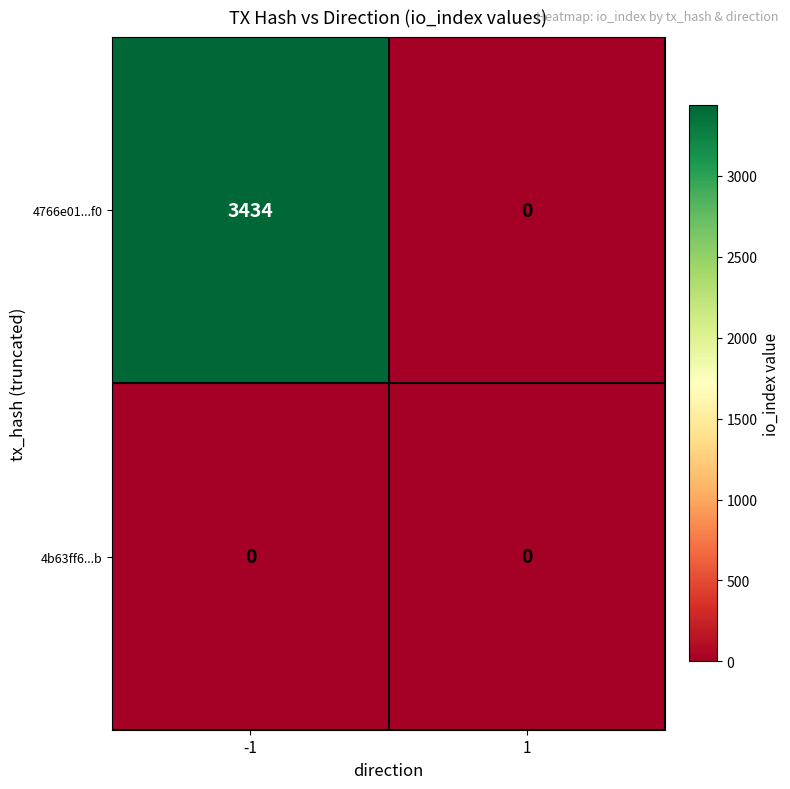

Which series has the largest range (max minus min)?

4766e01...f0